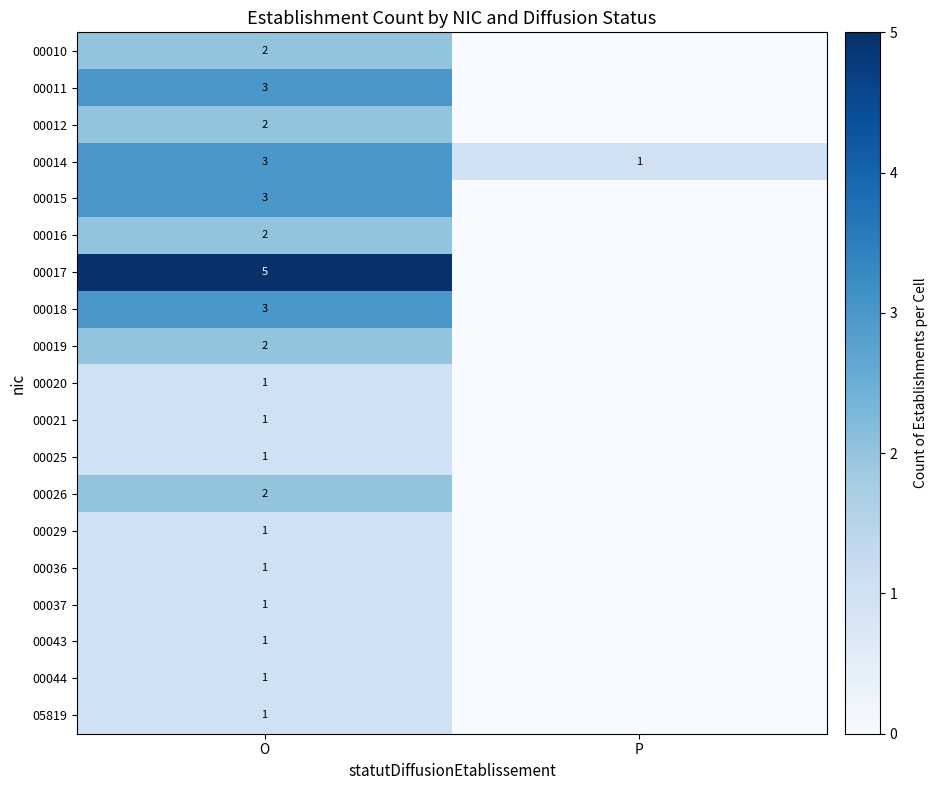

The value of 00018 at O is 2. True or false?

False